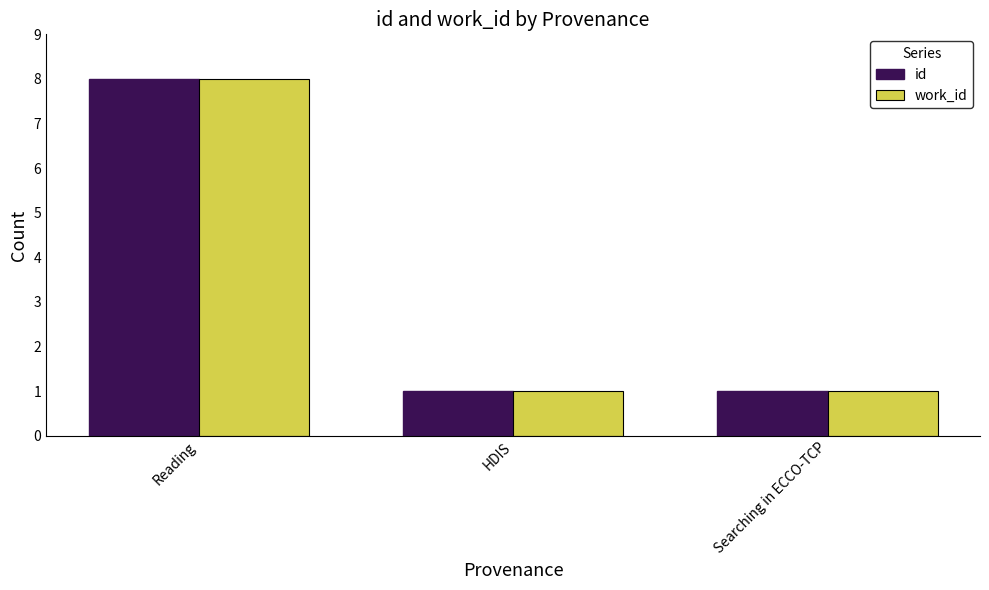

The work_id series shows 1 at HDIS. True or false?

True